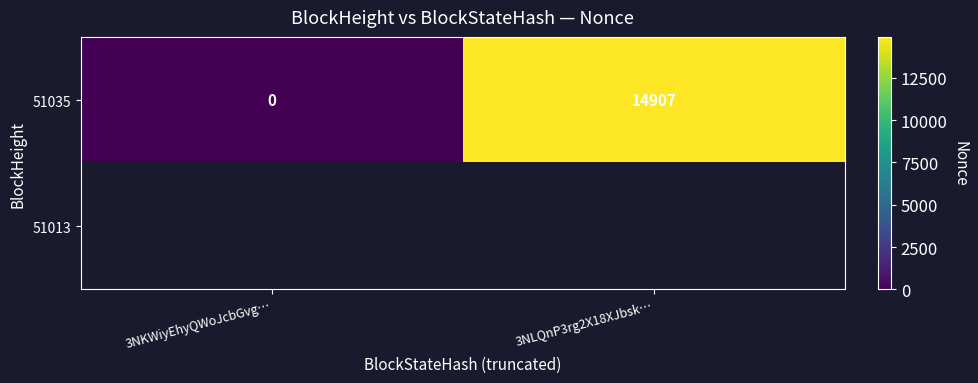

Rank the categories by 51035 value from lowest to highest.

3NKWiyEhyQWoJcbGvg…, 3NLQnP3rg2X18XJbsk…